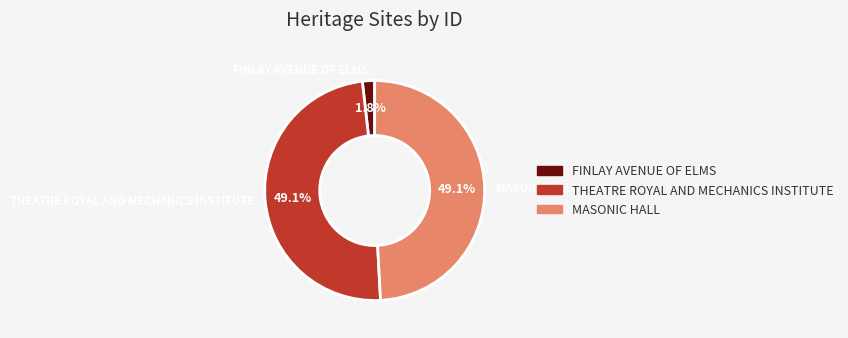

Which category has the smallest portion of the pie?

FINLAY AVENUE OF ELMS